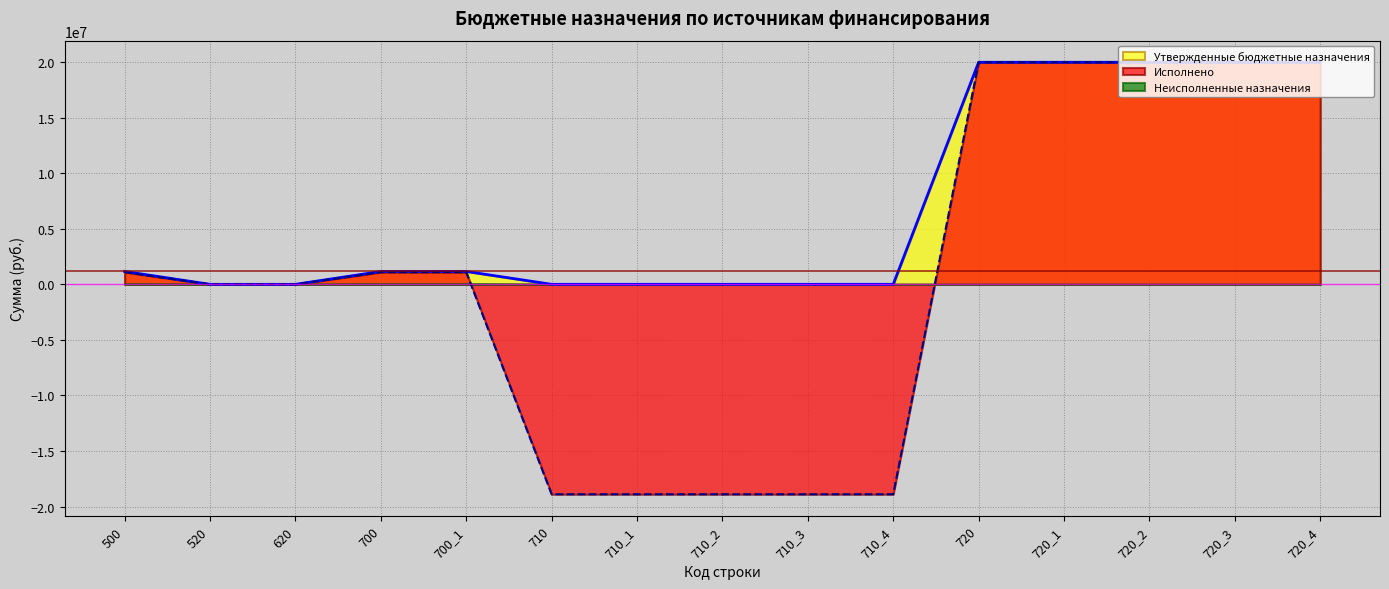

What position from the right is 720_3?

2